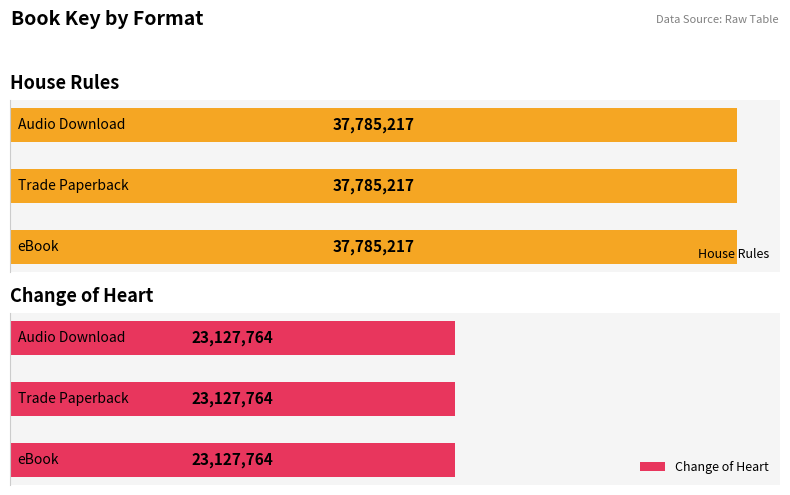

Is it true that House Rules equals 37785217 at Audio Download?

True